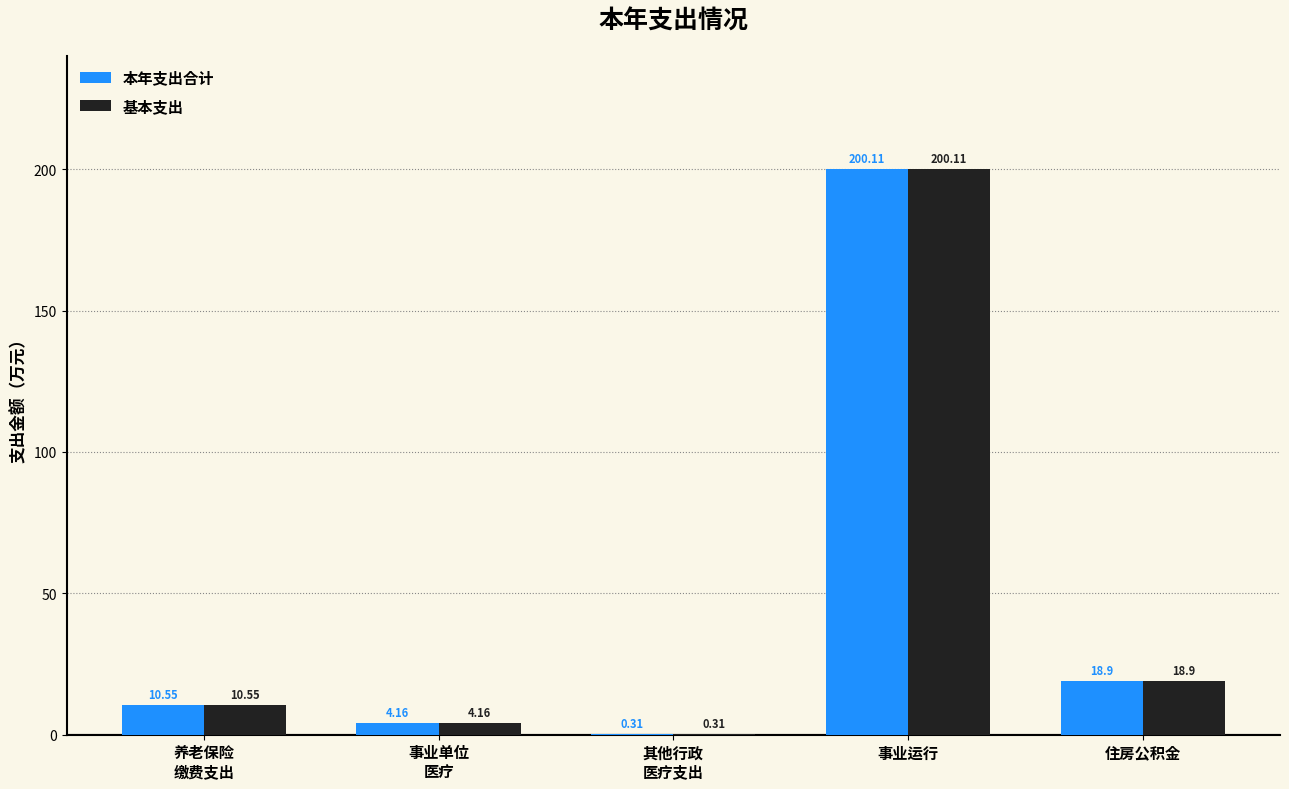

How many values in the 本年支出合计 series exceed 10?

3